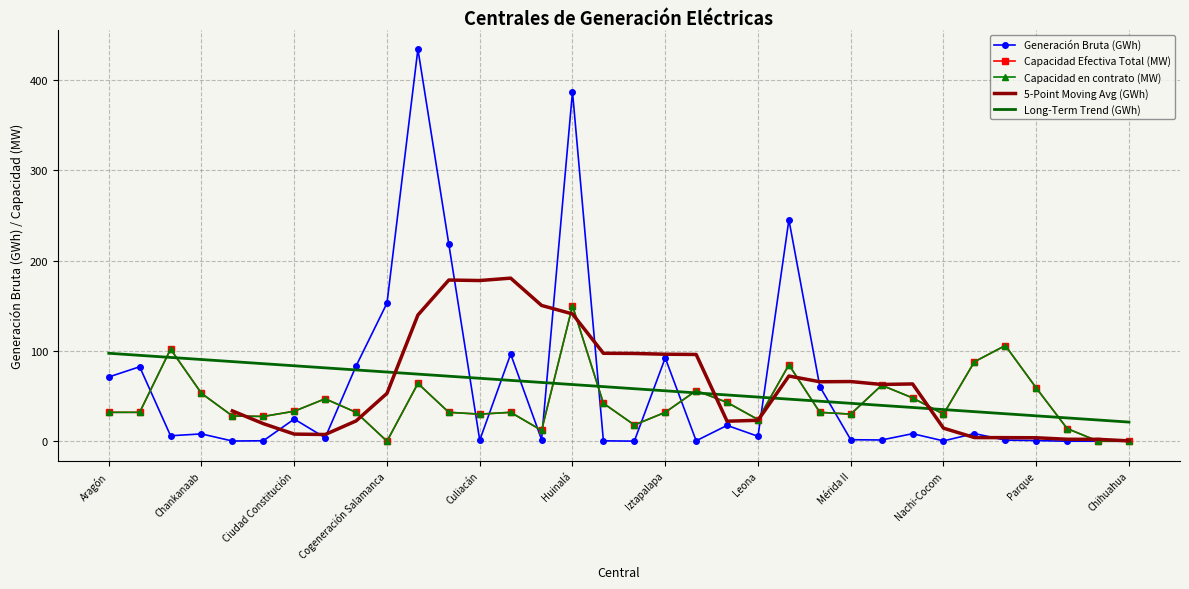

At which category is the sum across all series the highest?

Huinalá